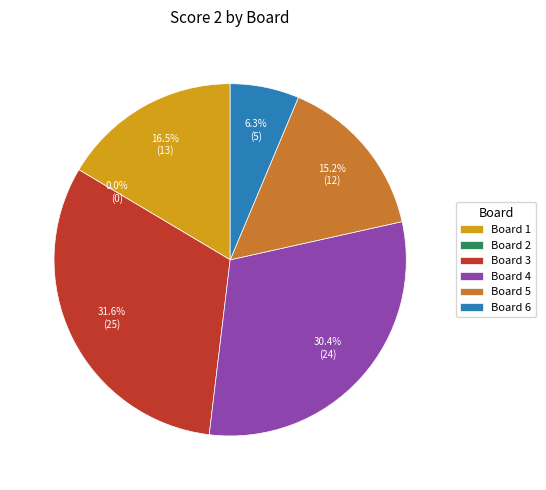

Combined, what portion of the pie is Board 6 and Board 3?

38.0%